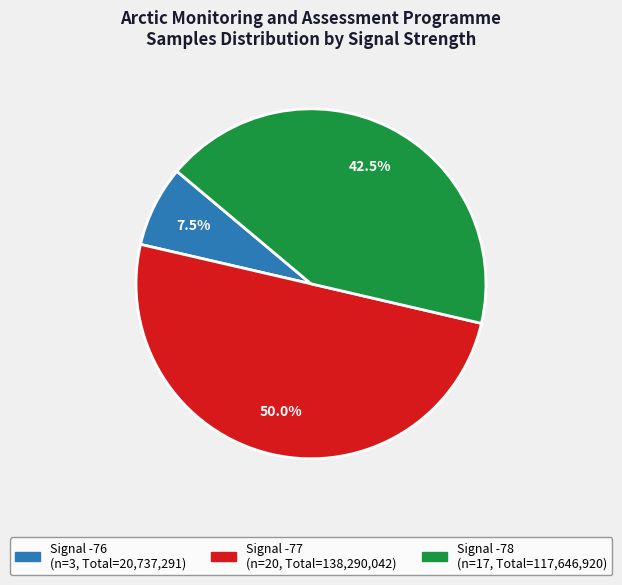

Count the number of slices in the pie.

3